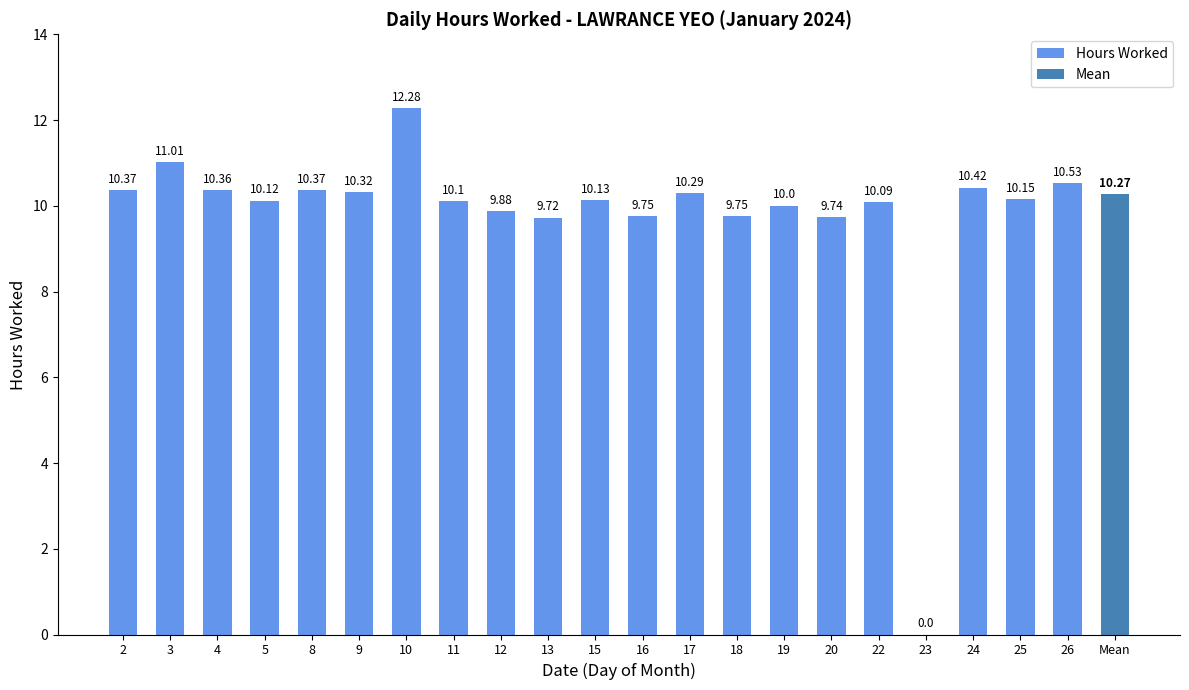

Rank the categories by value from highest to lowest.

10, 3, 26, 24, 2, 8, 4, 9, 17, 25, 15, 5, 11, 22, 19, 12, 16, 18, 20, 13, 23